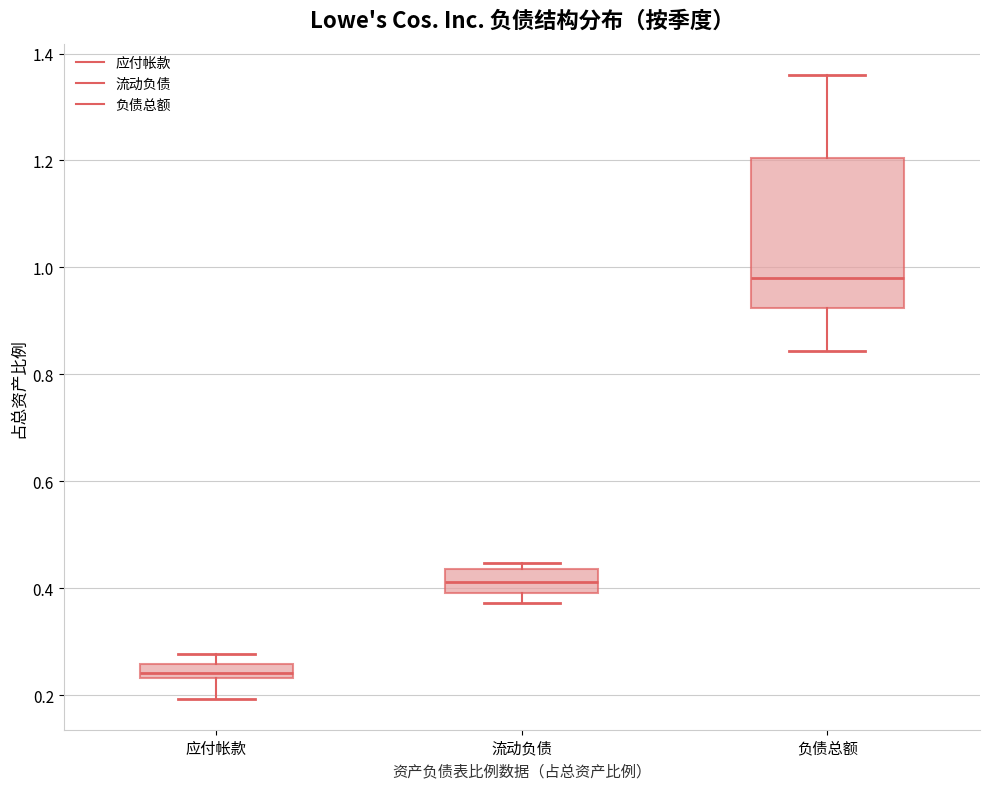

Which box's median line is the highest?

负债总额